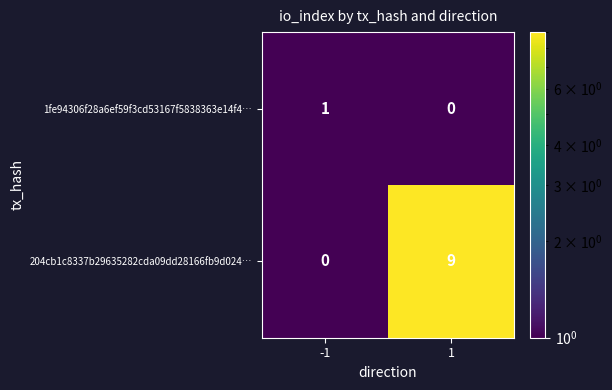

Reading right to left, list all the values displayed in this chart.

1fe94306f28a6ef59f3cd53167f5838363e14f4…: 0	1
204cb1c8337b29635282cda09dd28166fb9d024…: 9	0